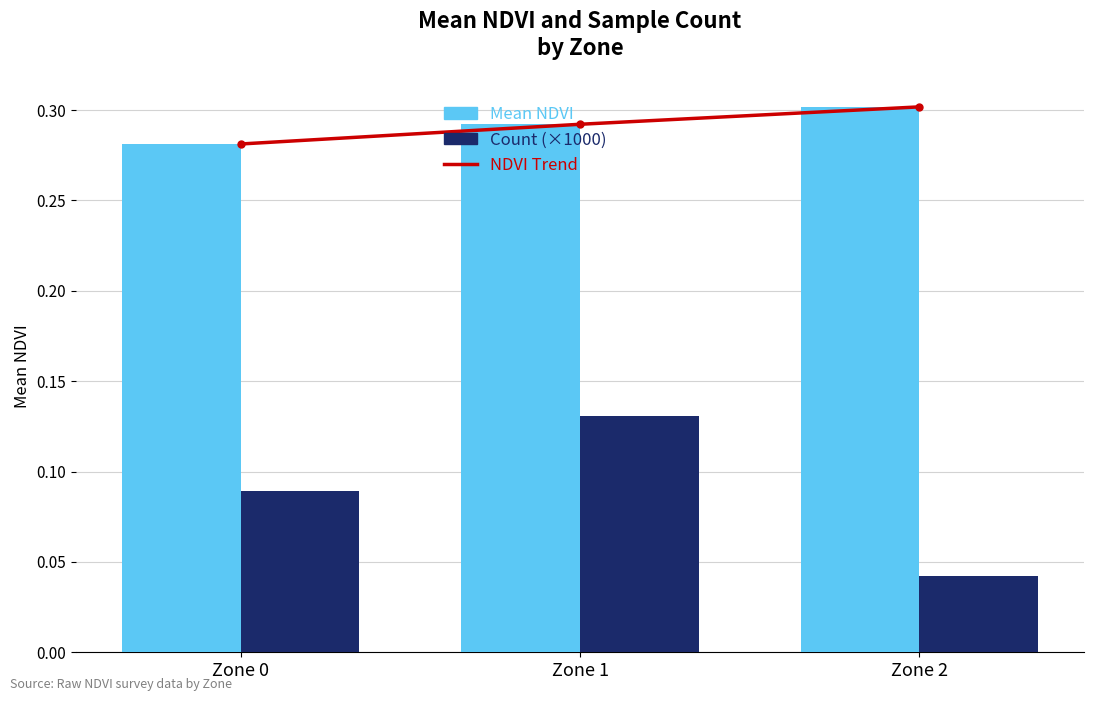

Which series has the largest range (max minus min)?

Count (×1000)